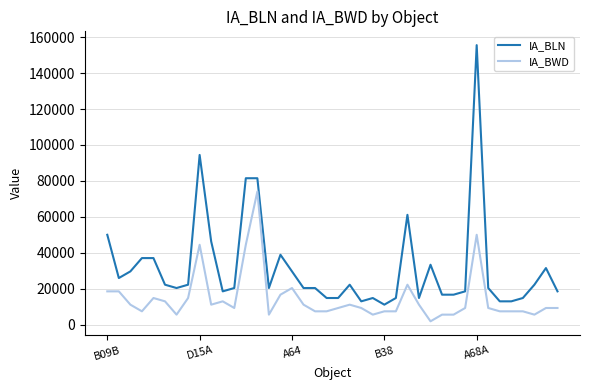

Which series has the largest range (max minus min)?

IA_BLN